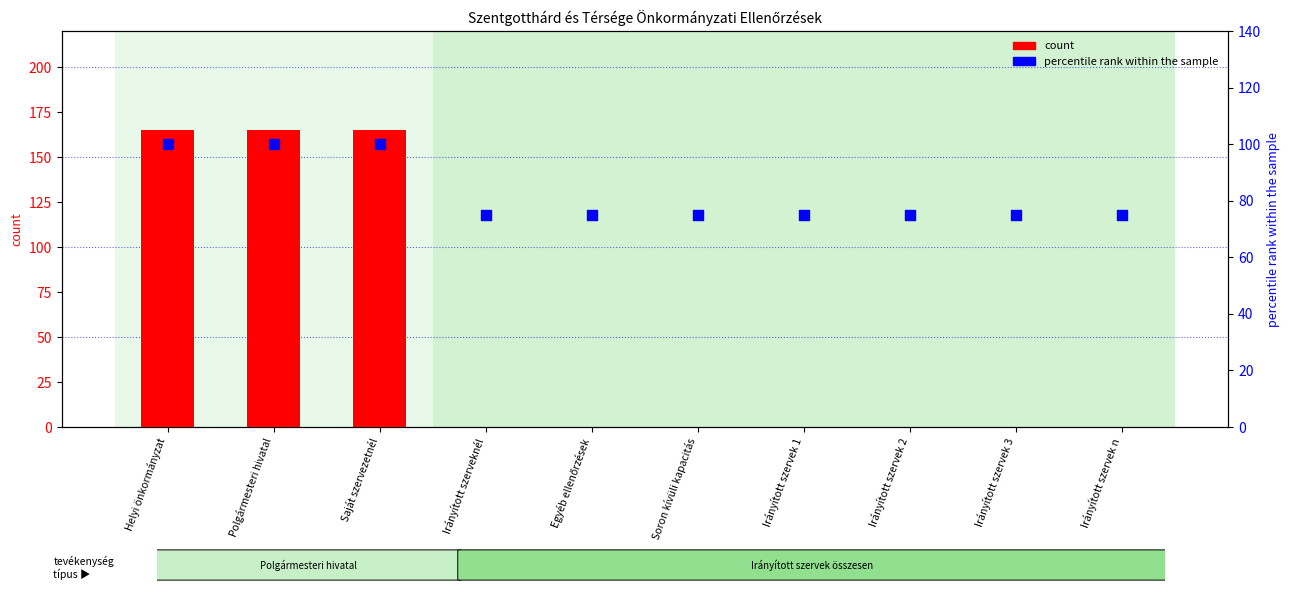

At how many categories does at least one series exceed 96?

3